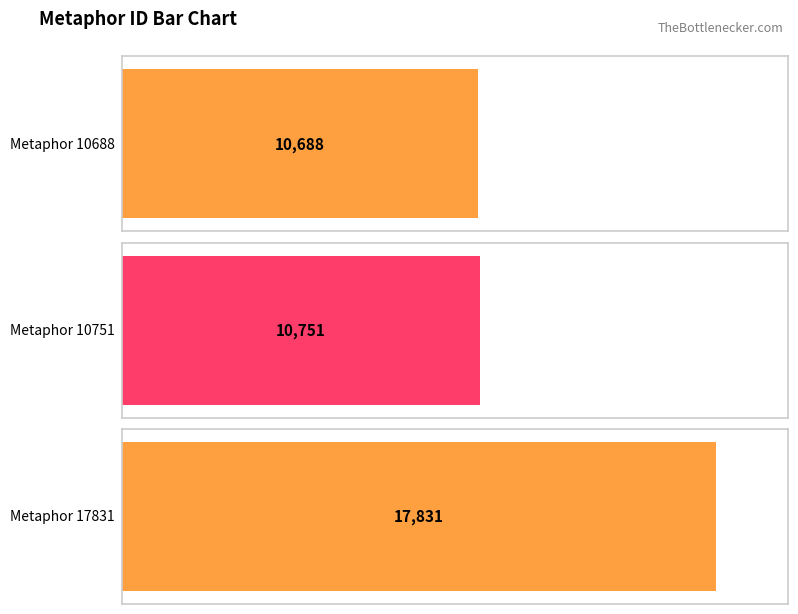

What is the average value?

13090